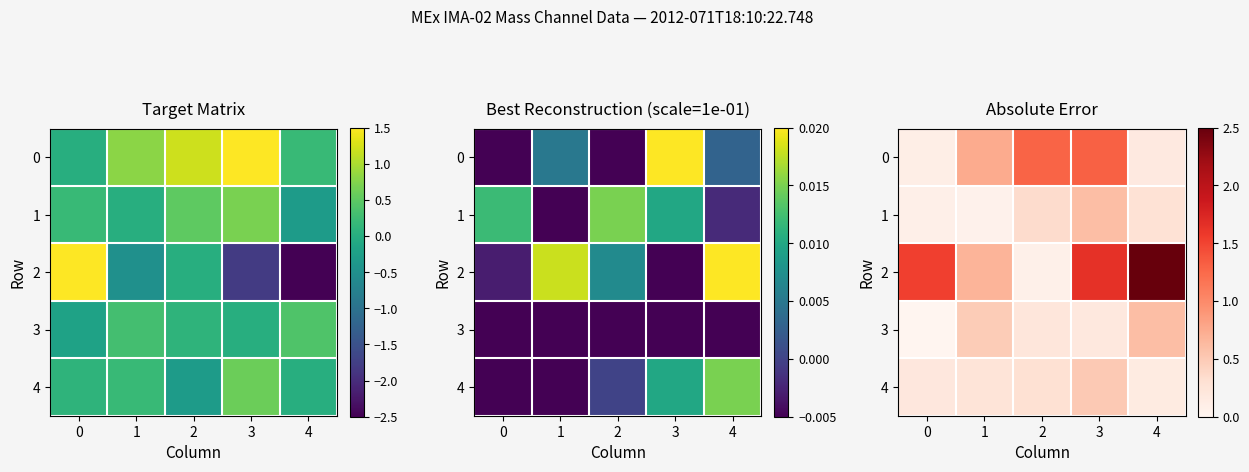

What is the difference between the maximum and minimum values in the 0 series?

1.2